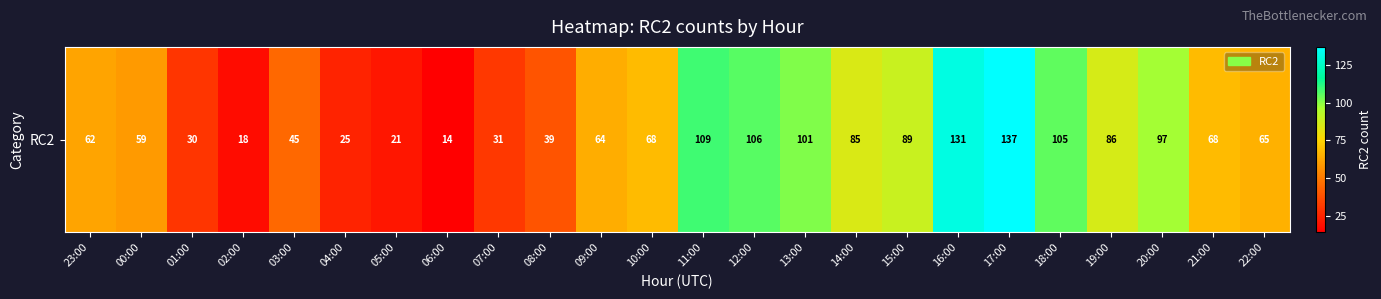

What is the minimum value shown in the chart?

14